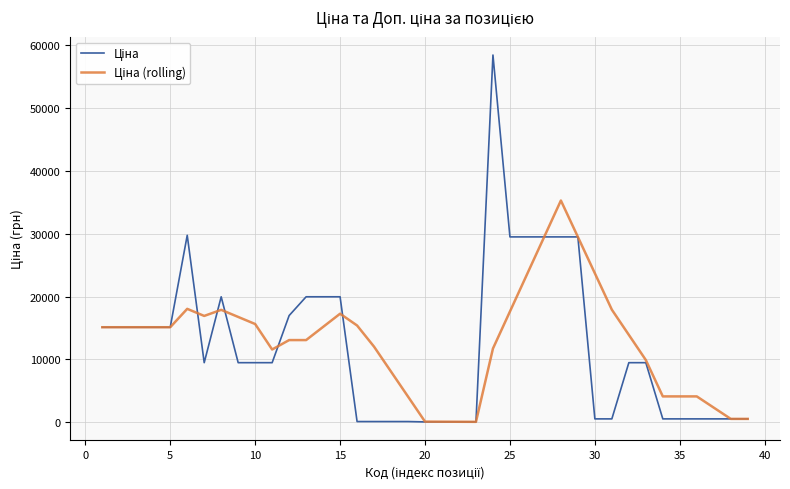

How many lines are shown in the chart?

2